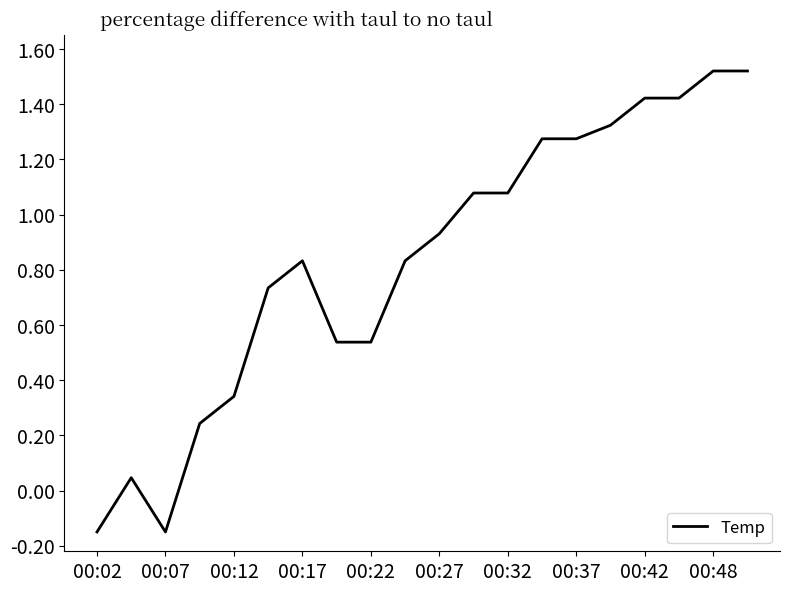

What is the difference between the maximum and minimum values?

1.7